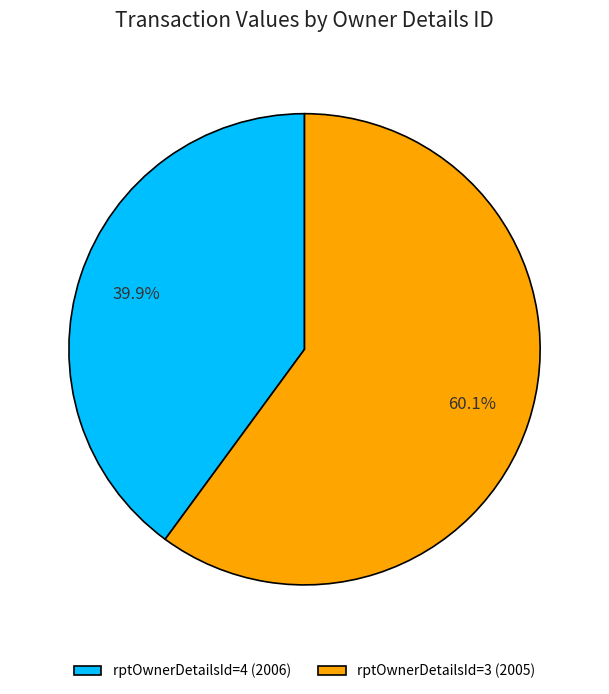

To the nearest percent, what is the difference between the largest and smallest slice percentages?

20%